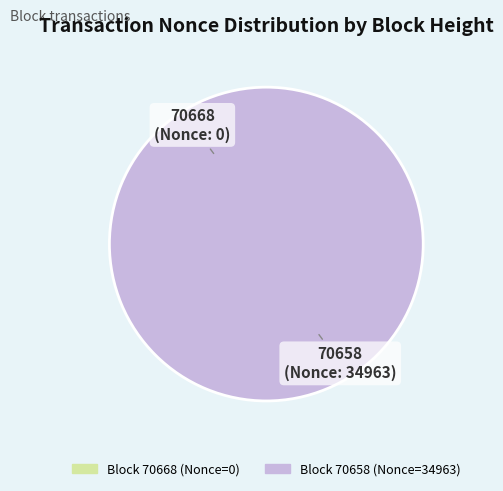

To the nearest percent, what is the difference between the largest and smallest slice percentages?

100%